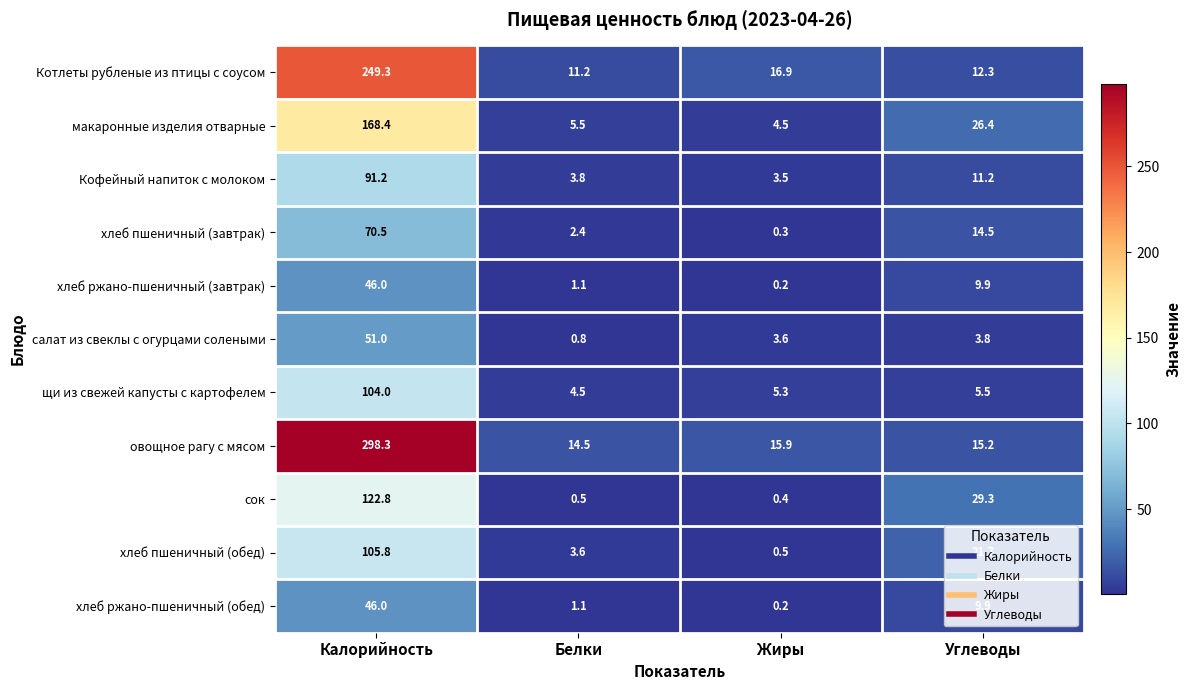

The Котлеты рубленые из птицы с соусом series shows 11.2 at Белки. True or false?

True